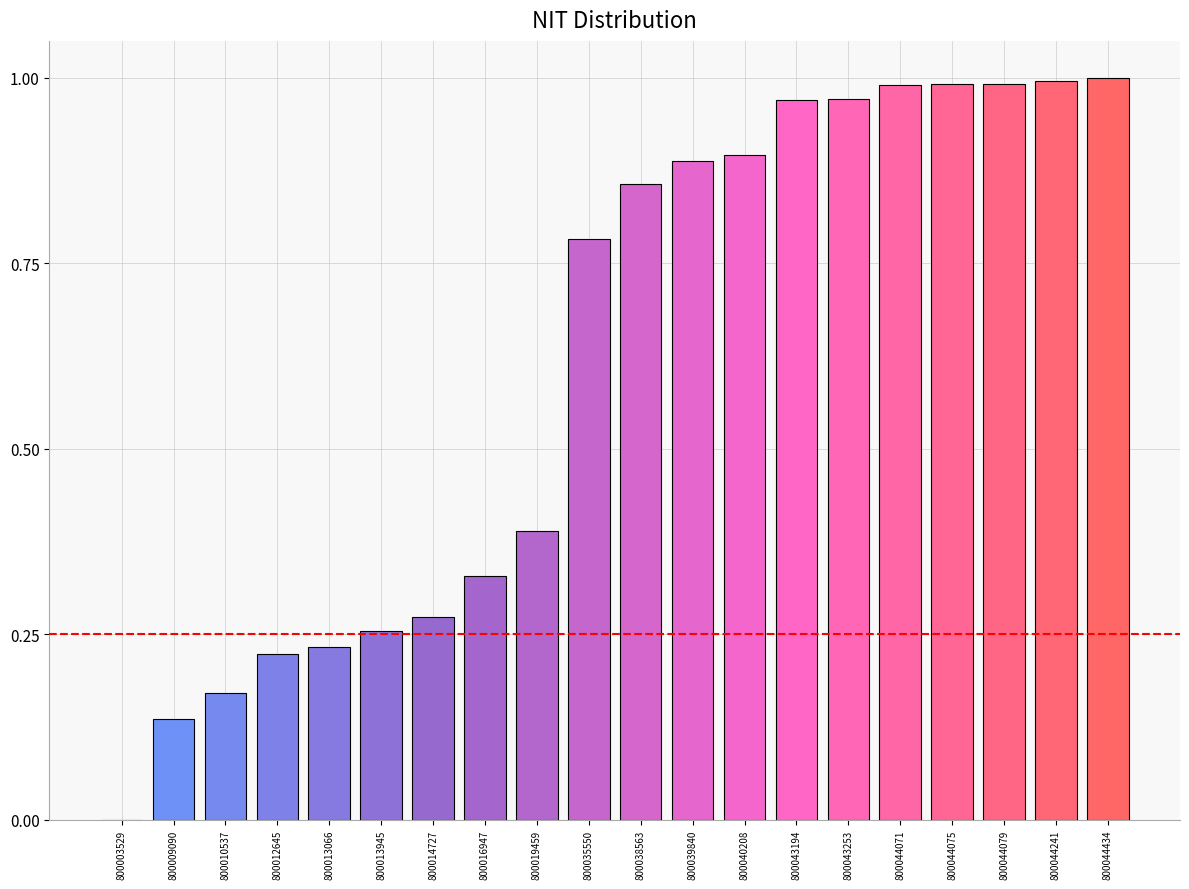

What is the change in value from 800012645 to 800014727?

+0.1